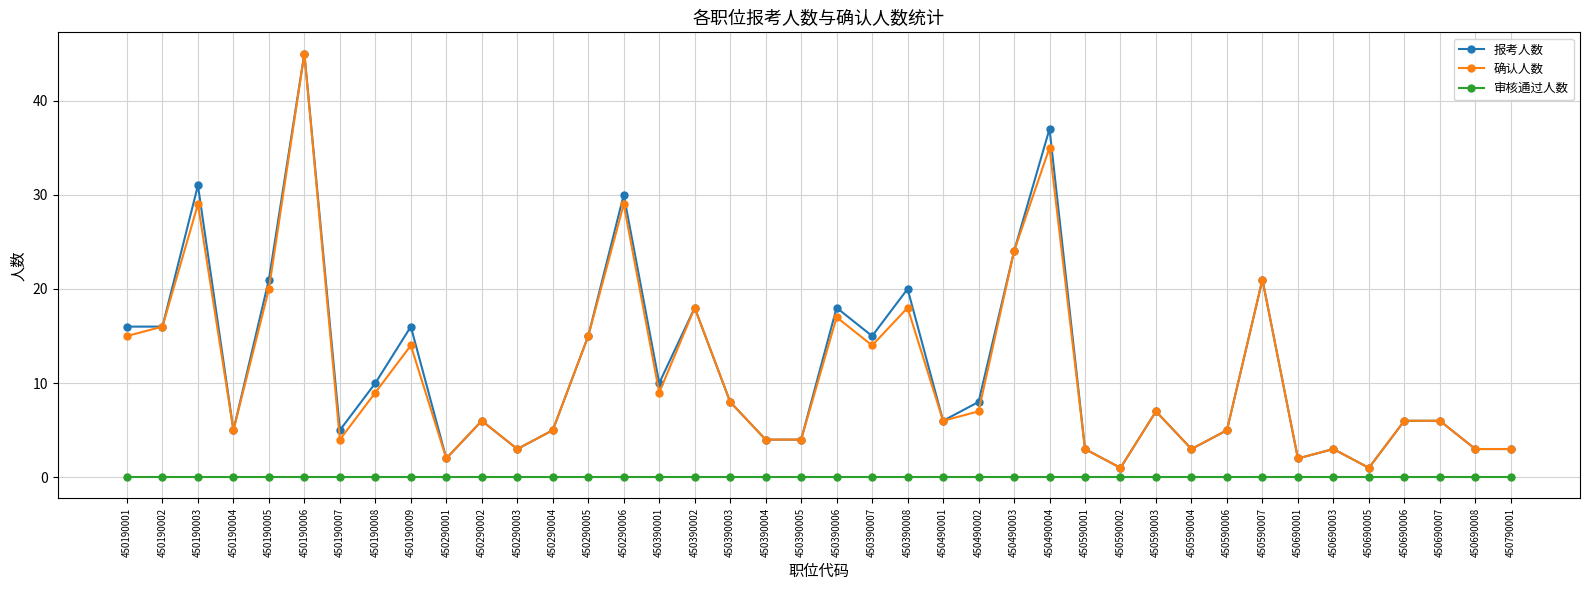

What is the lowest value of the 报考人数 series?

1